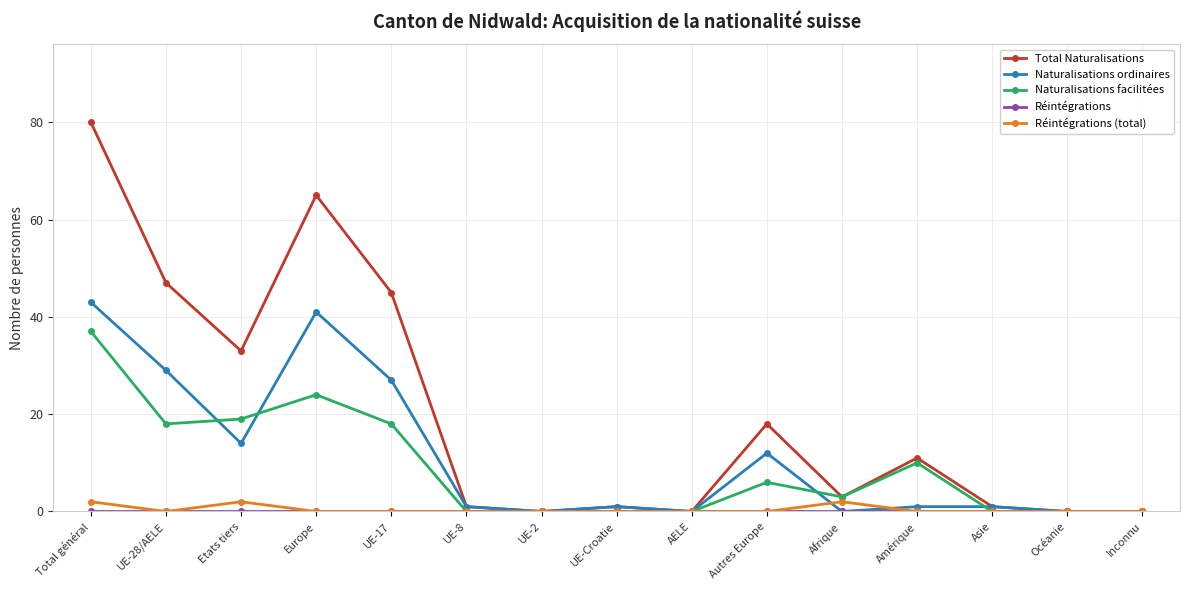

What is the difference between the maximum and minimum values in the Naturalisations facilitées series?

37